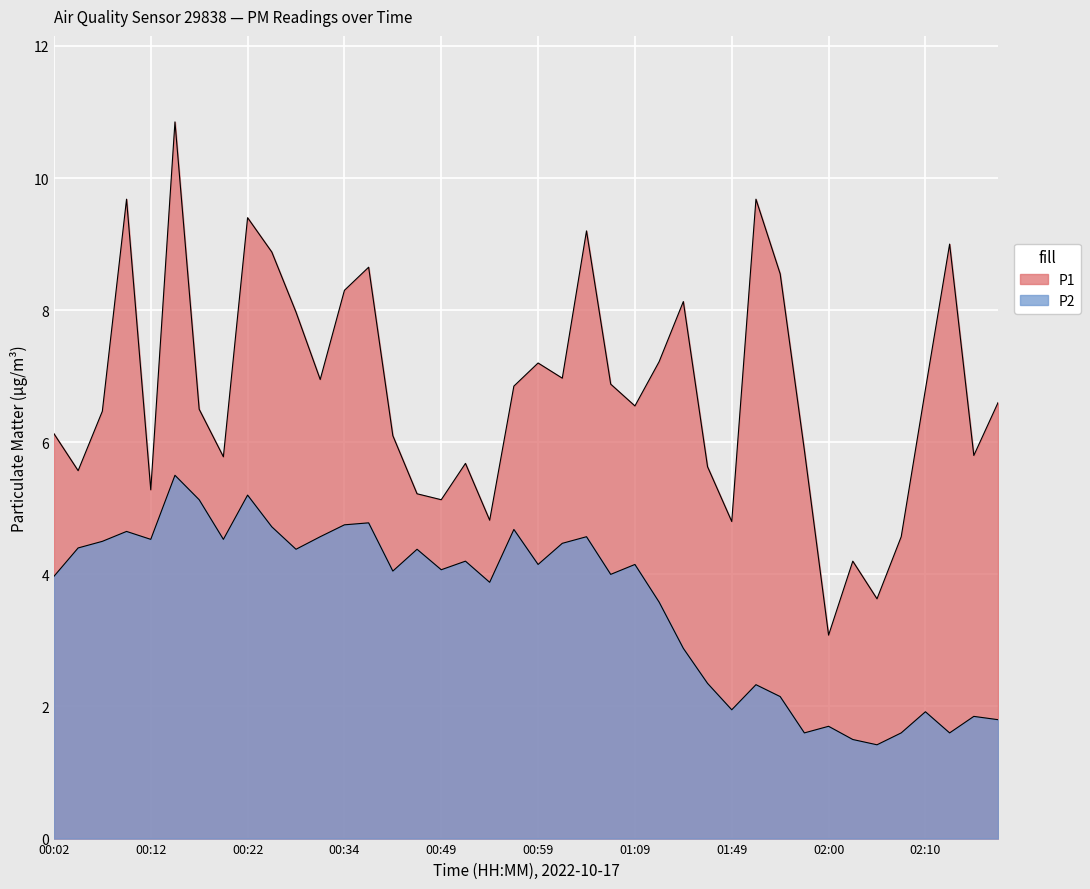

Is the value of P2 at 01:52 greater than the value of P1 at 01:04?

No